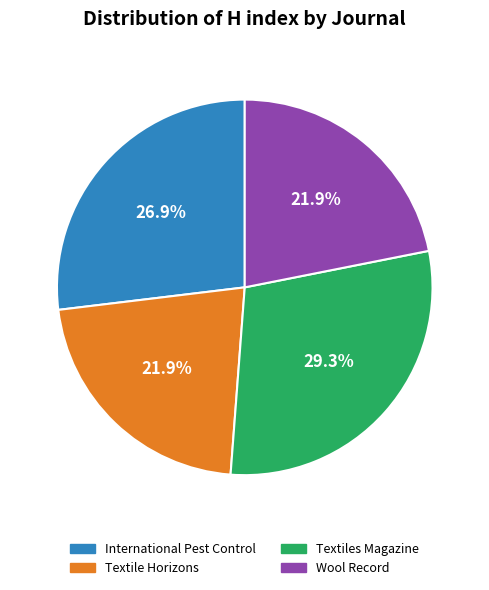

What is the ratio of the value at Textile Horizons to the value at Wool Record?

1.0